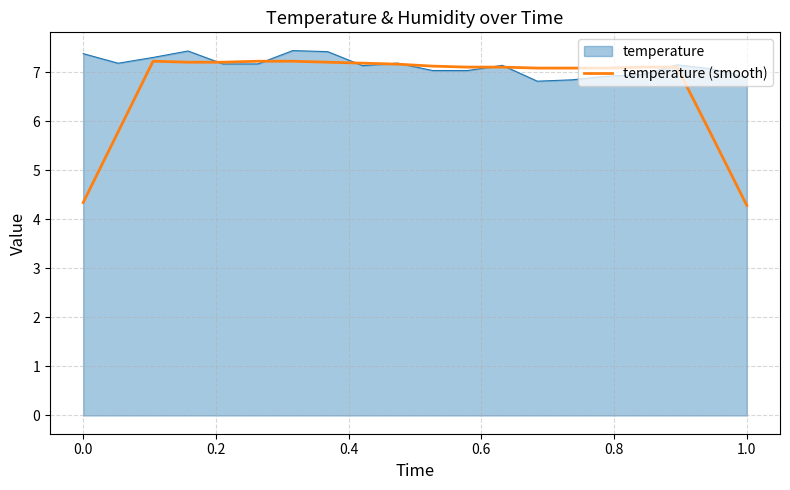

Which series has the largest total across all categories?

temperature